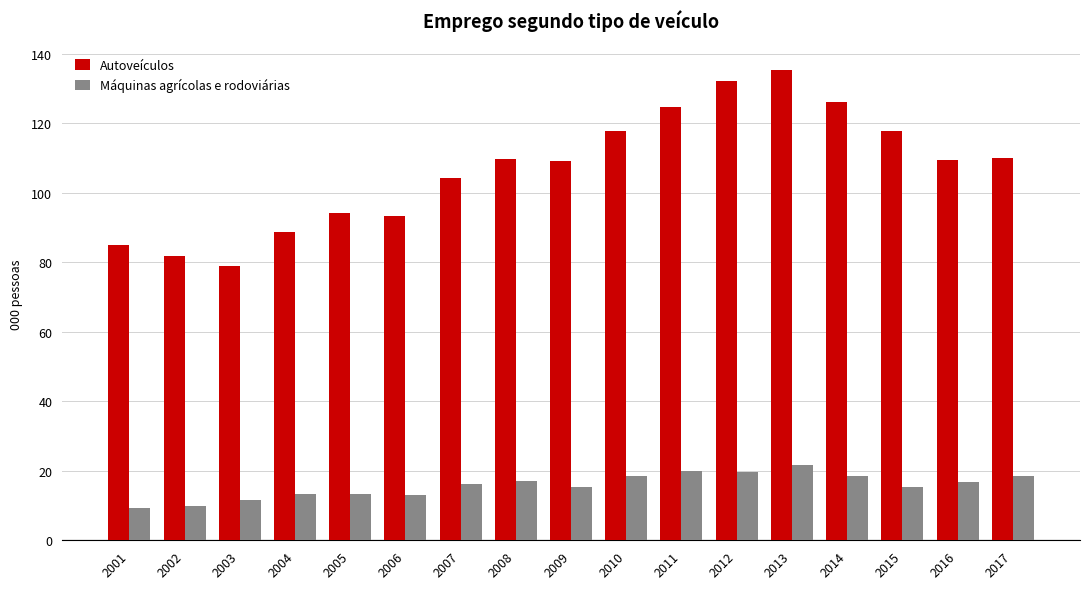

At which label does Máquinas agrícolas e rodoviárias reach its peak?

2013